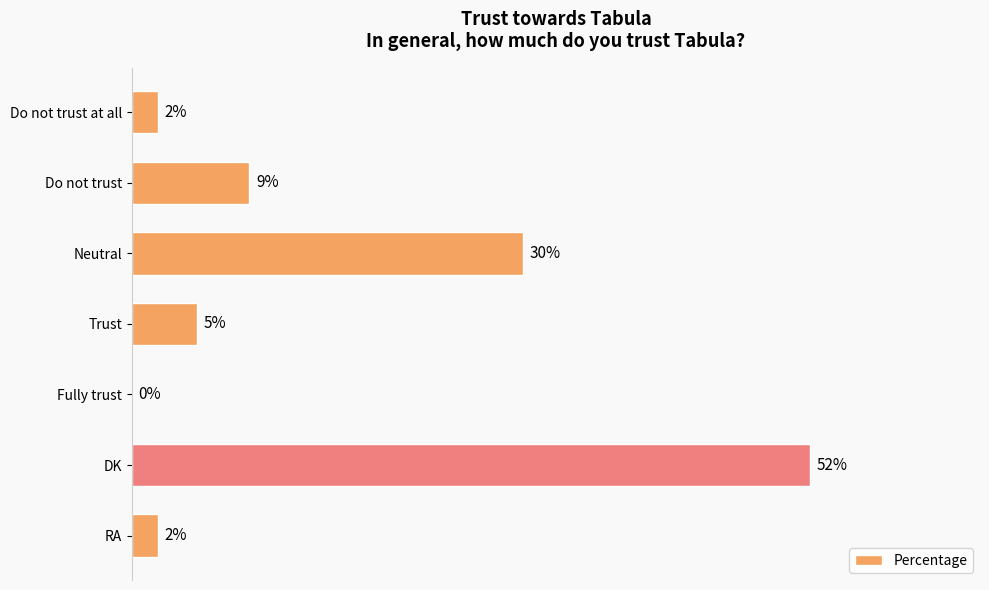

At which label is the value closest to 26?

Neutral